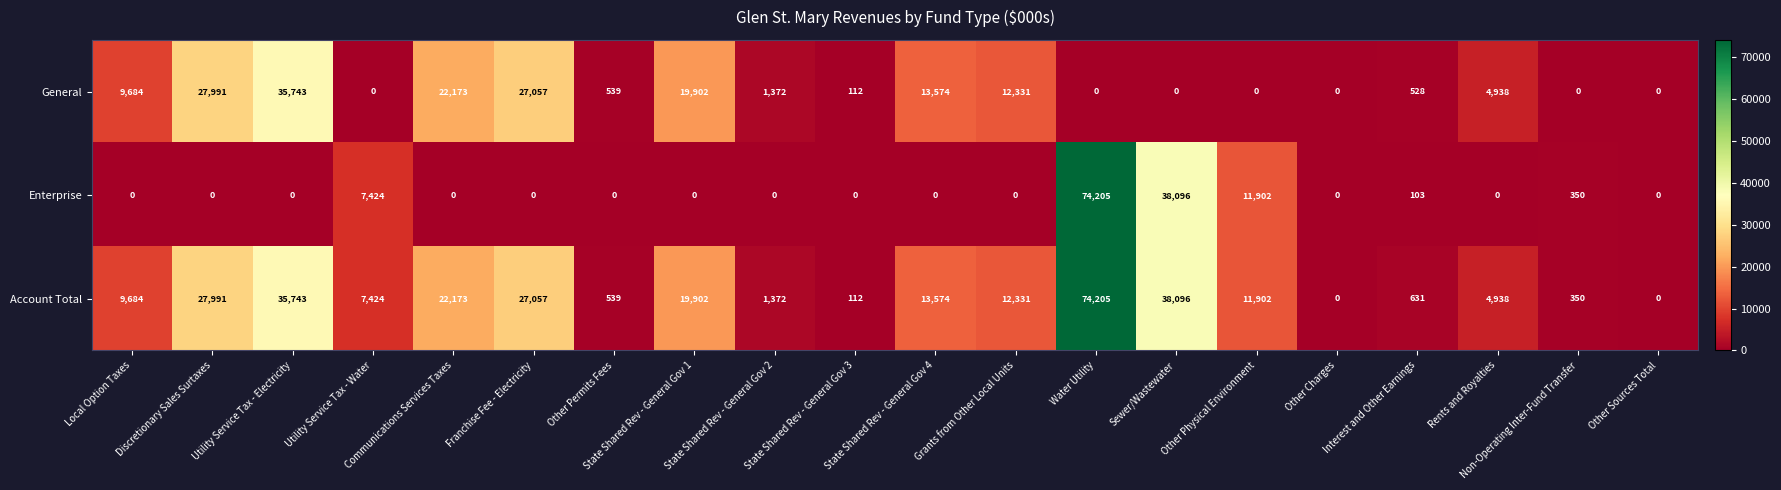

What is the spread (max minus min) of values at State Shared Rev - General Gov 4?

13574